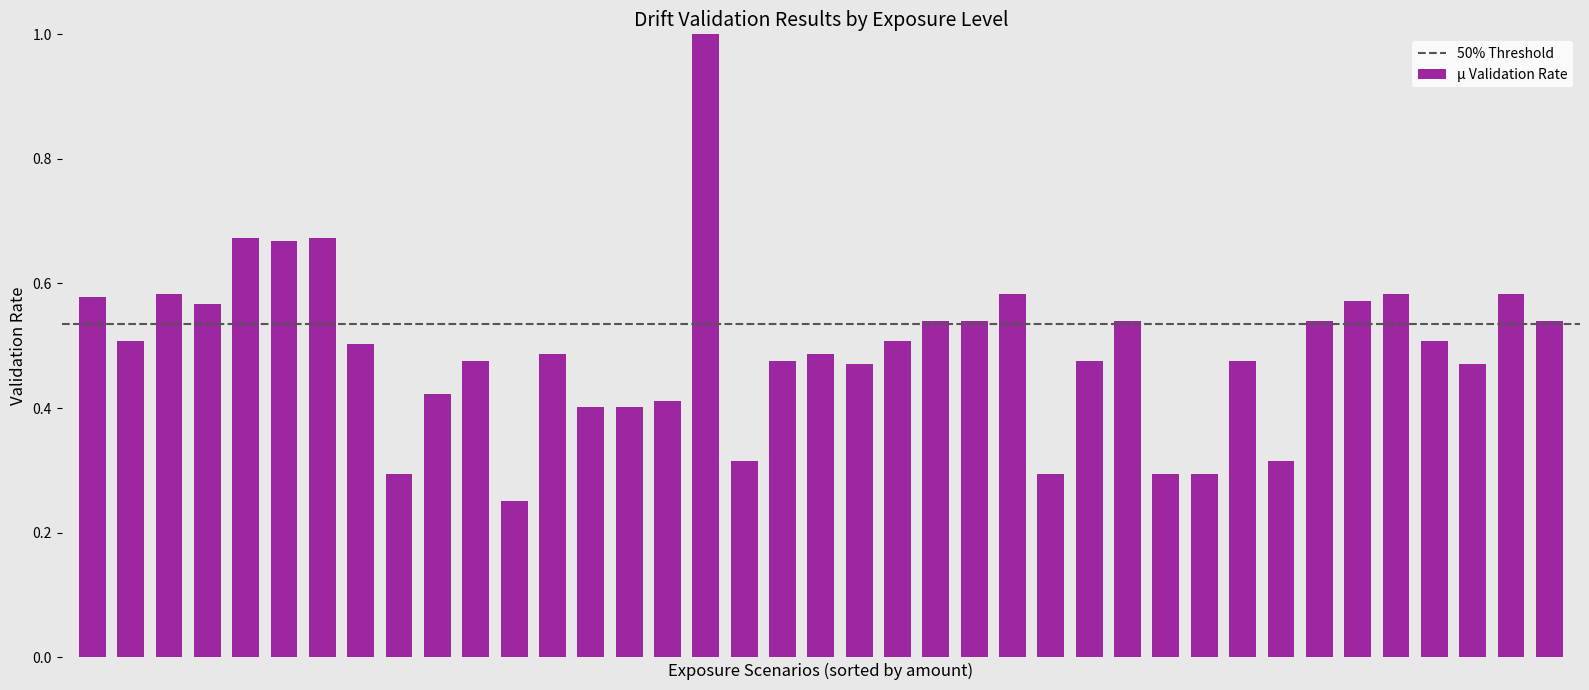

What is the sum of all values?

19.3